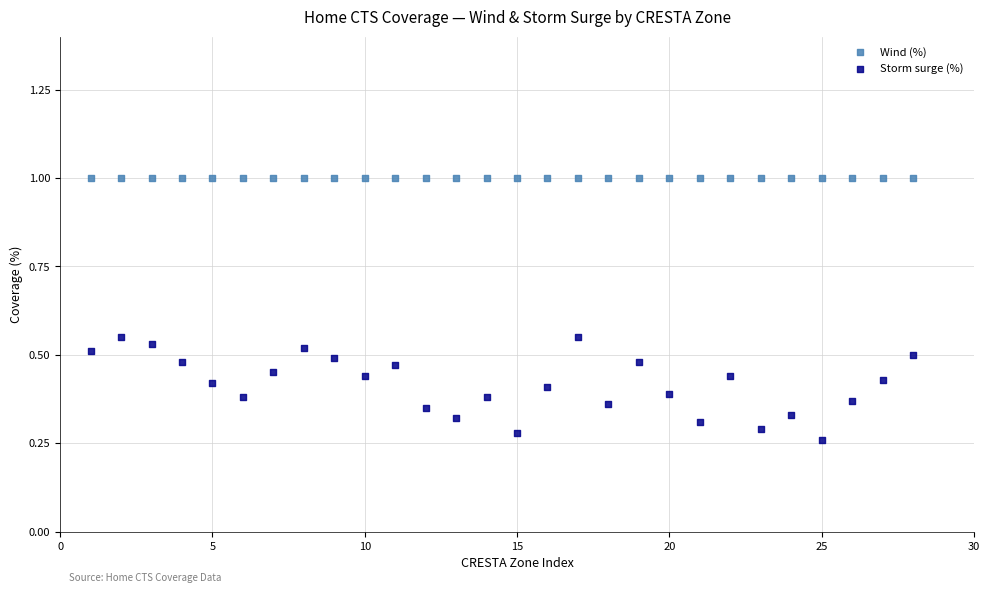

Which series reaches the minimum Y coordinate?

Storm surge (%)